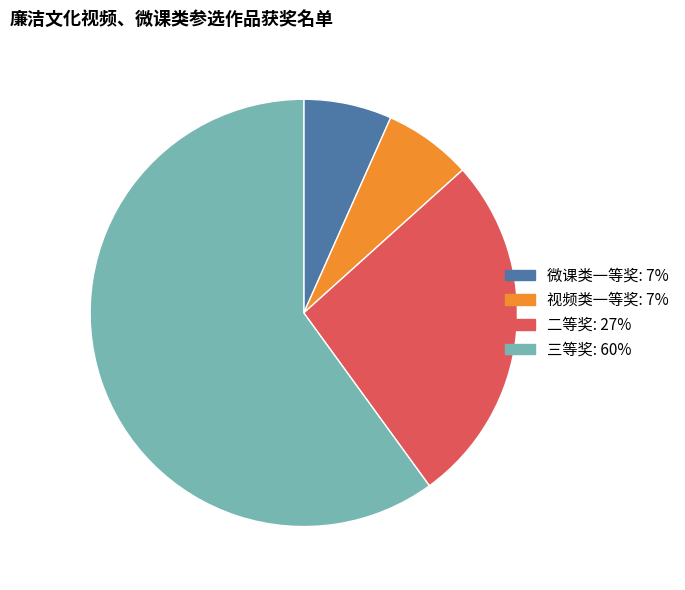

Do 三等奖 and 二等奖 together represent more than half of the pie?

Yes